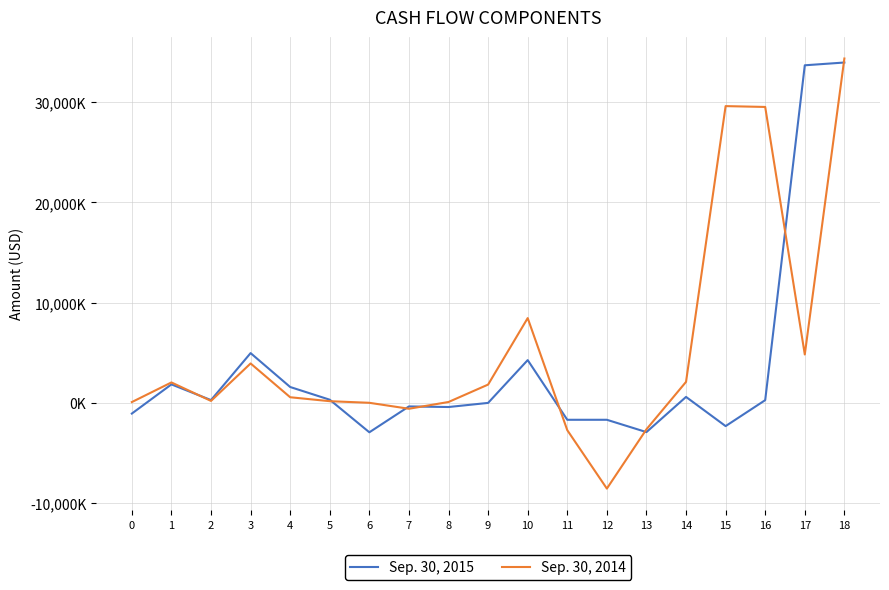

What are all the series names shown in the legend?

Sep. 30, 2015, Sep. 30, 2014